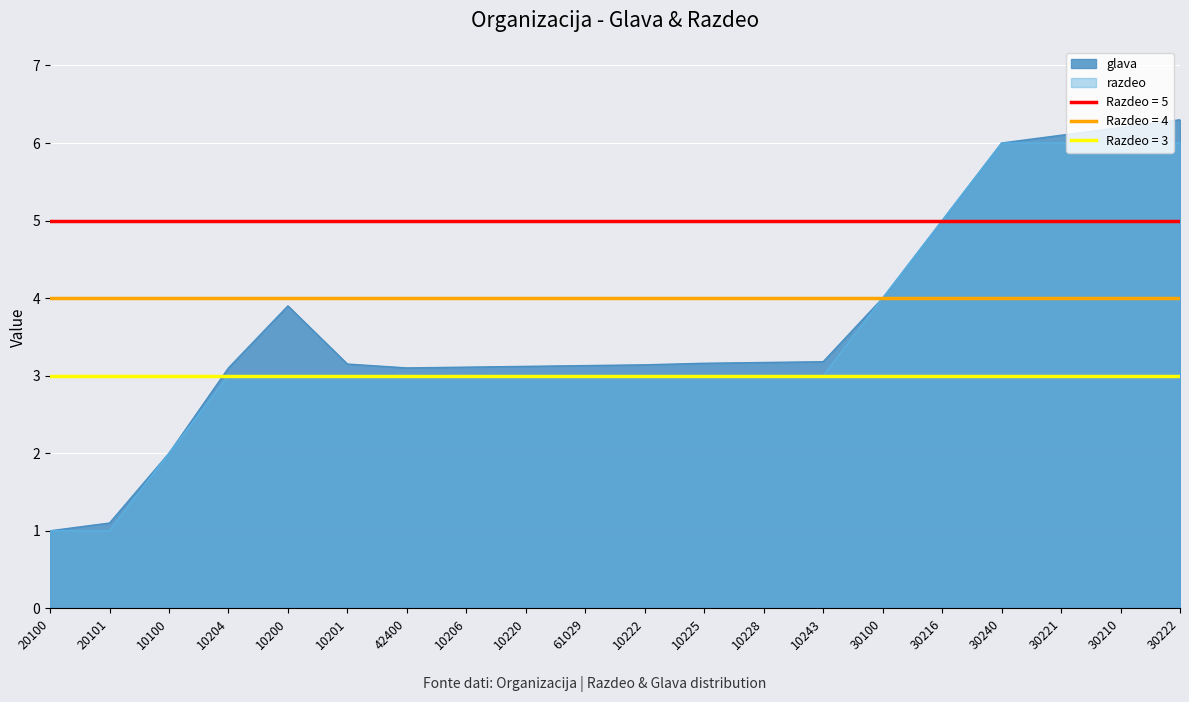

In glava, how many points are higher than both neighbors (excluding endpoints)?

1